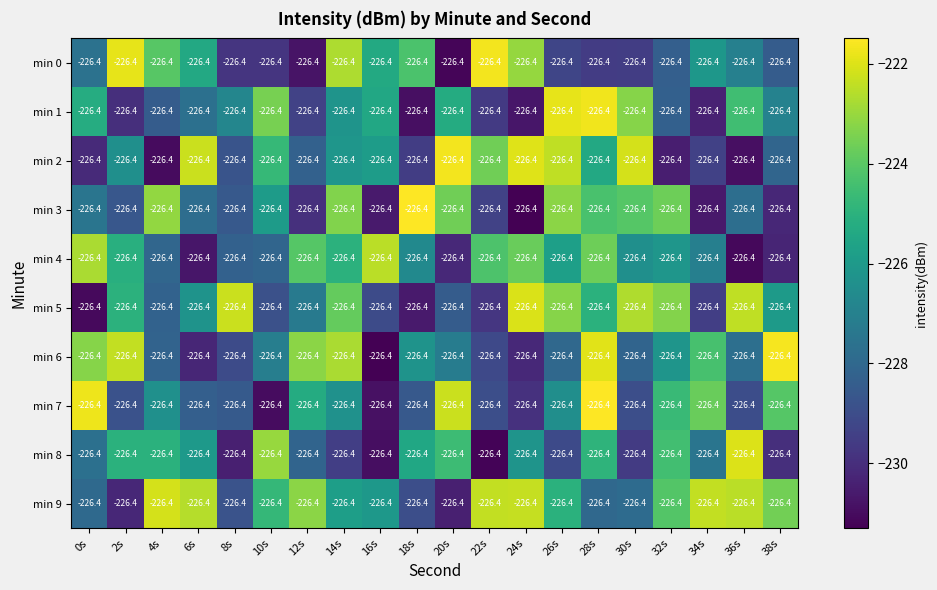

Between 0s and 38s, which series saw the biggest shift?

min 4